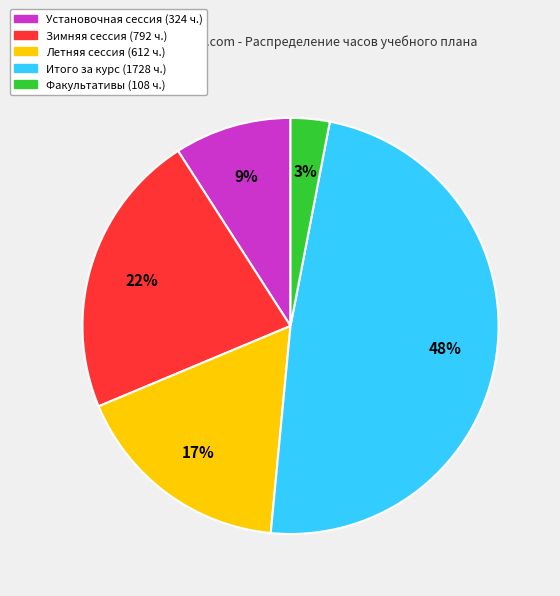

Does any single category account for the majority?

No